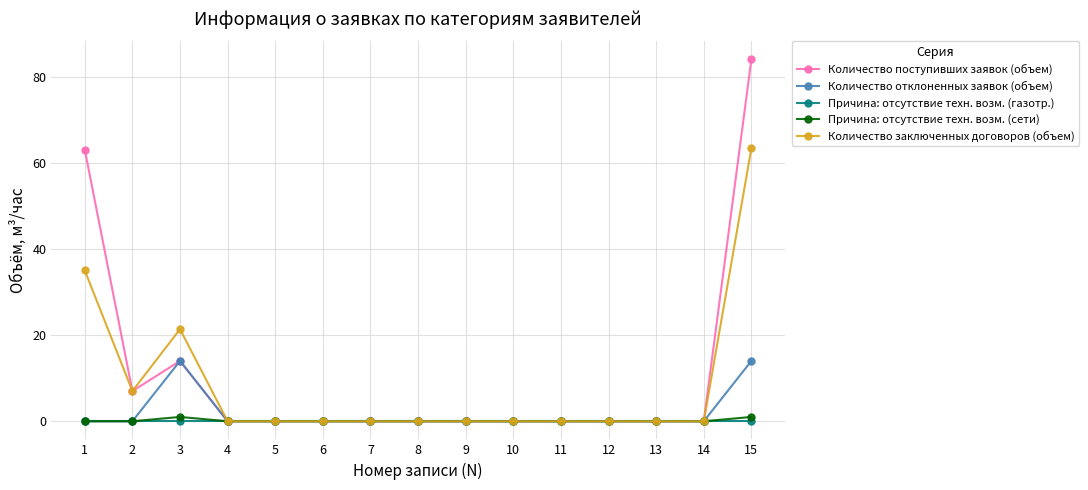

What is the highest value of the Количество поступивших заявок (объем) series?

84.0